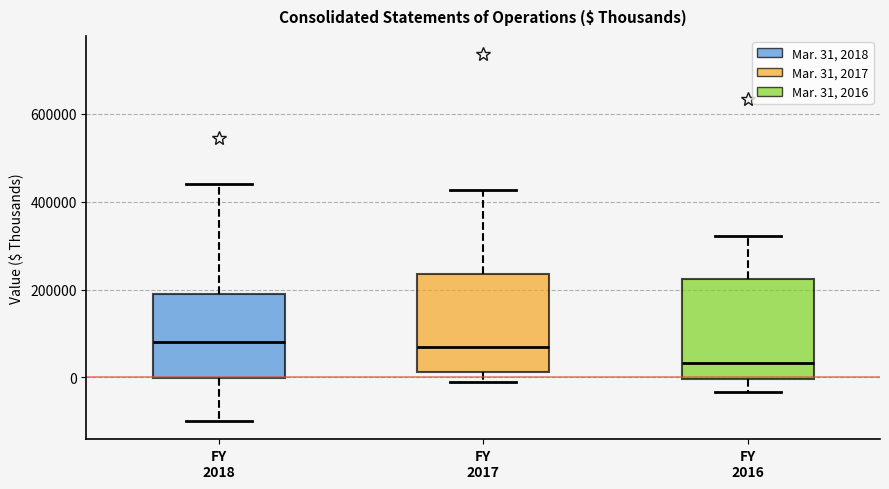

Reading left to right, transcribe this box plot: for each box, give where its median line is, the range the box spans, and where its two whiskers end, as read against the y-axis. The values are not printed on the chart, so give them approximately, as read against the axis.

FY 2018: median 80000, box 0 to 180000, whiskers -100000 to 440000
FY 2017: median 80000, box 20000 to 240000, whiskers 0 to 420000
FY 2016: median 40000, box 0 to 220000, whiskers -40000 to 320000